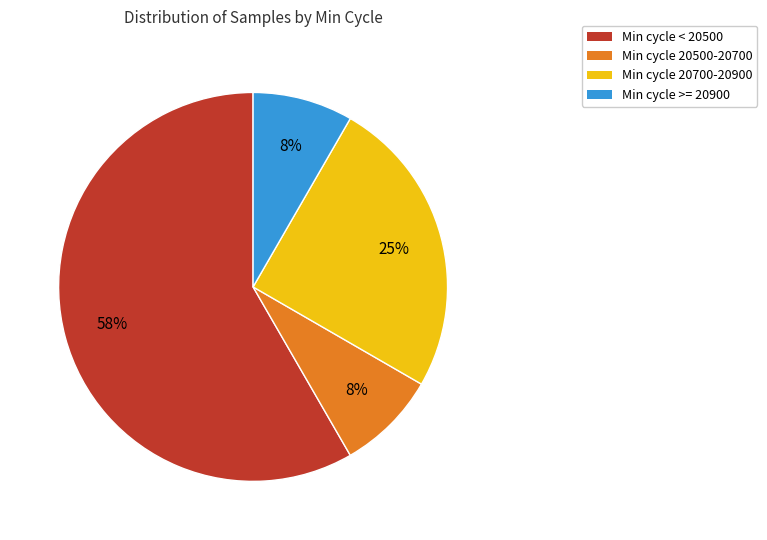

Do Min cycle 20700-20900 and Min cycle 20500-20700 together represent more than half of the pie?

No